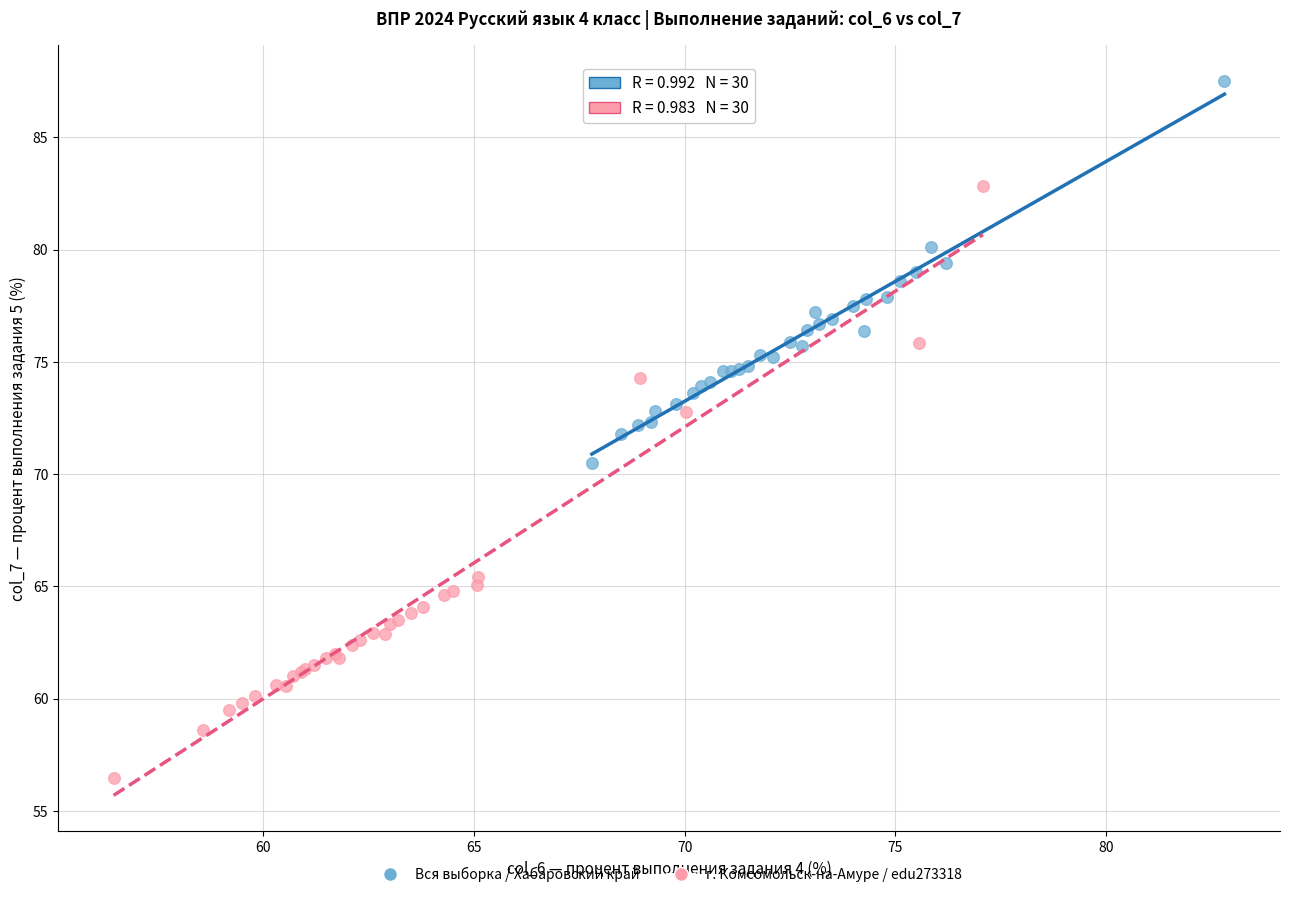

Which series has the largest Y range (max minus min)?

г. Комсомольск-на-Амуре / edu273318